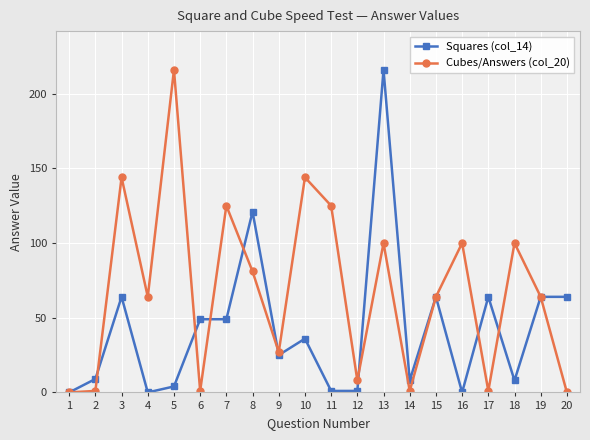

At which label does Squares (col_14) first exceed 36?

3